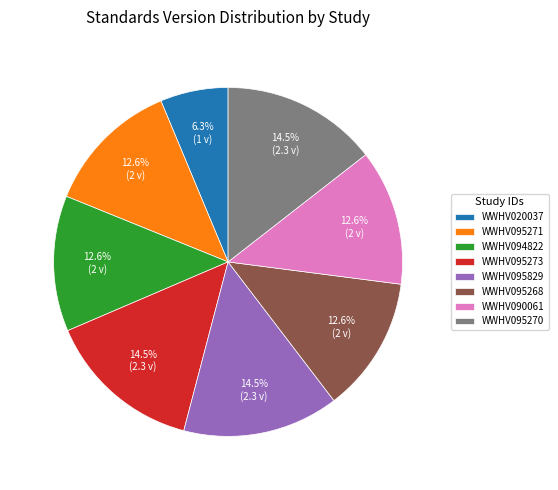

Do WWHV095271 and WWHV020037 together represent more than half of the pie?

No